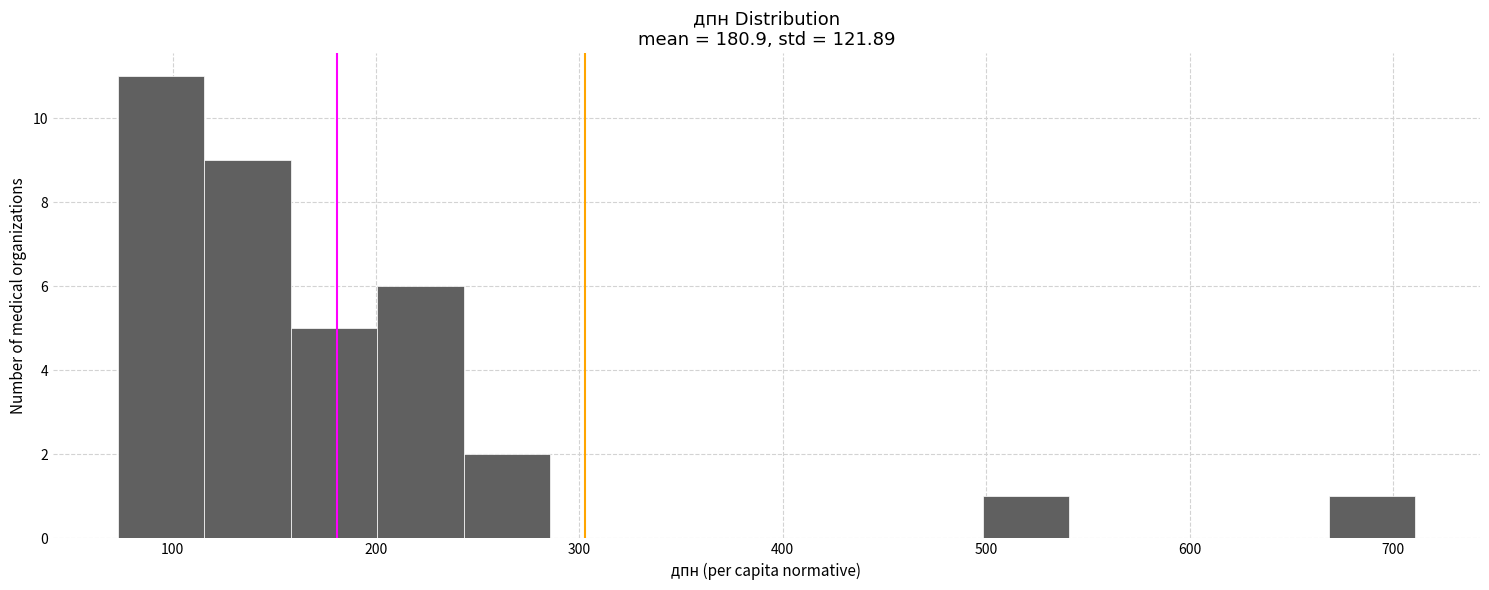

Which range on the x-axis has the tallest bar?

70 to 120